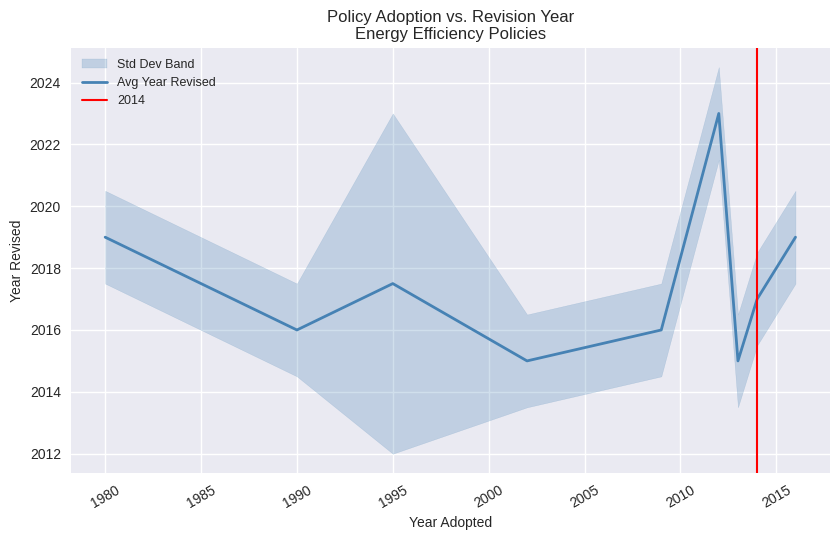

How many lines are shown in the chart?

1